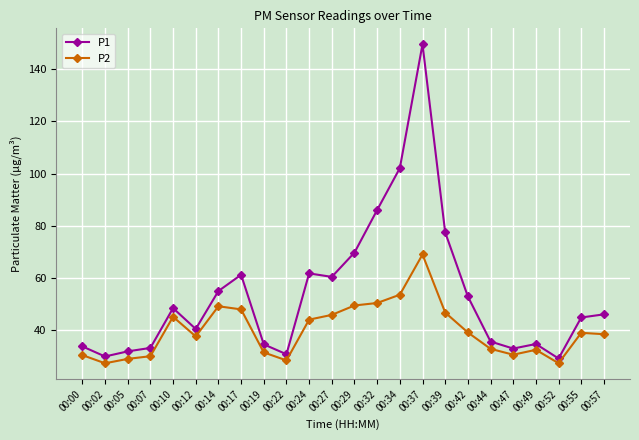

List the series in order of their overall mean, lowest first.

P2, P1